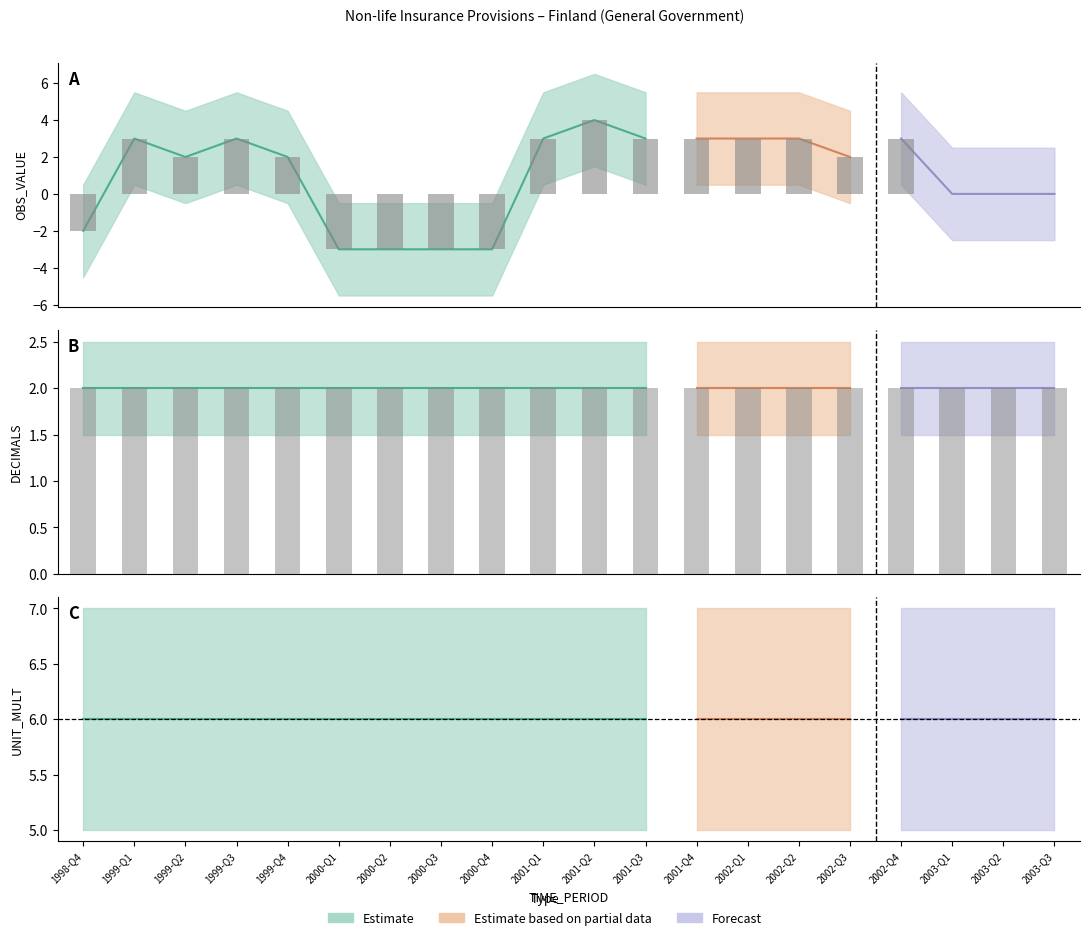

What position from the right is 2003-Q2?

2